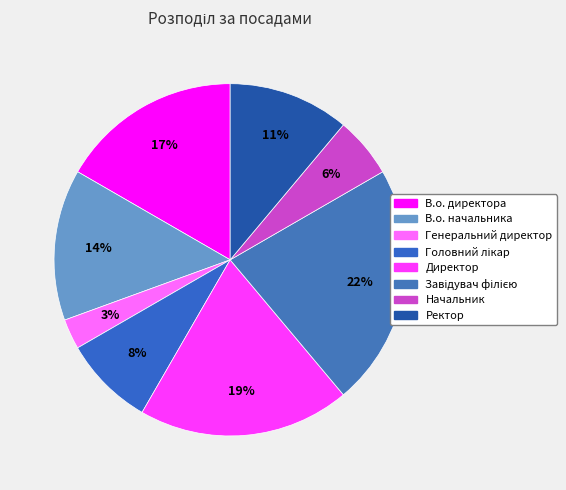

To the nearest percent, what is the average slice percentage?

12%